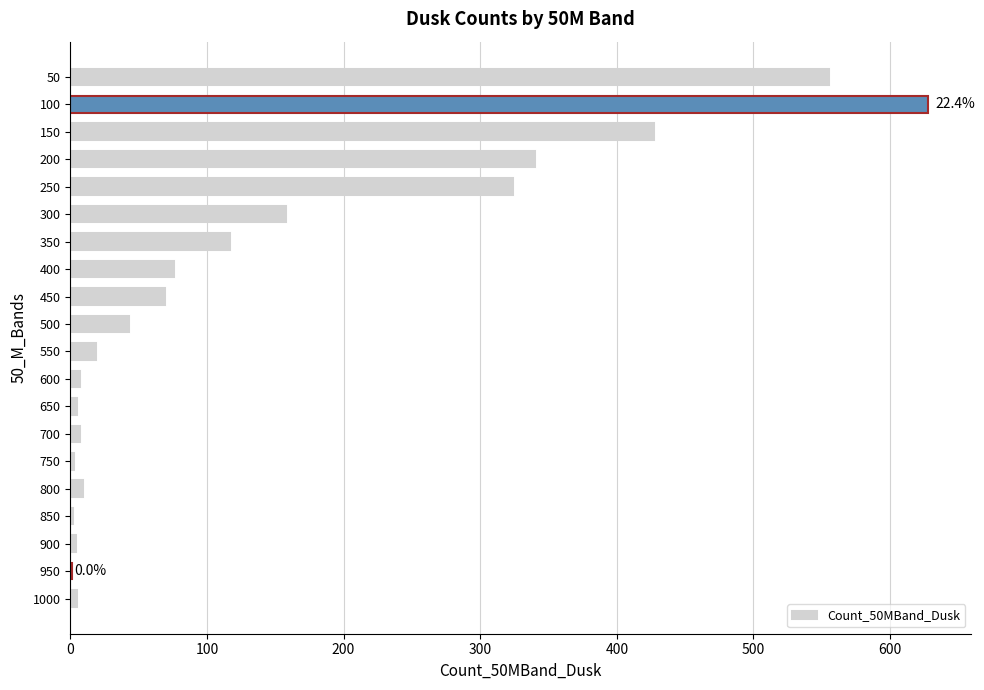

Read the value at 100.

628